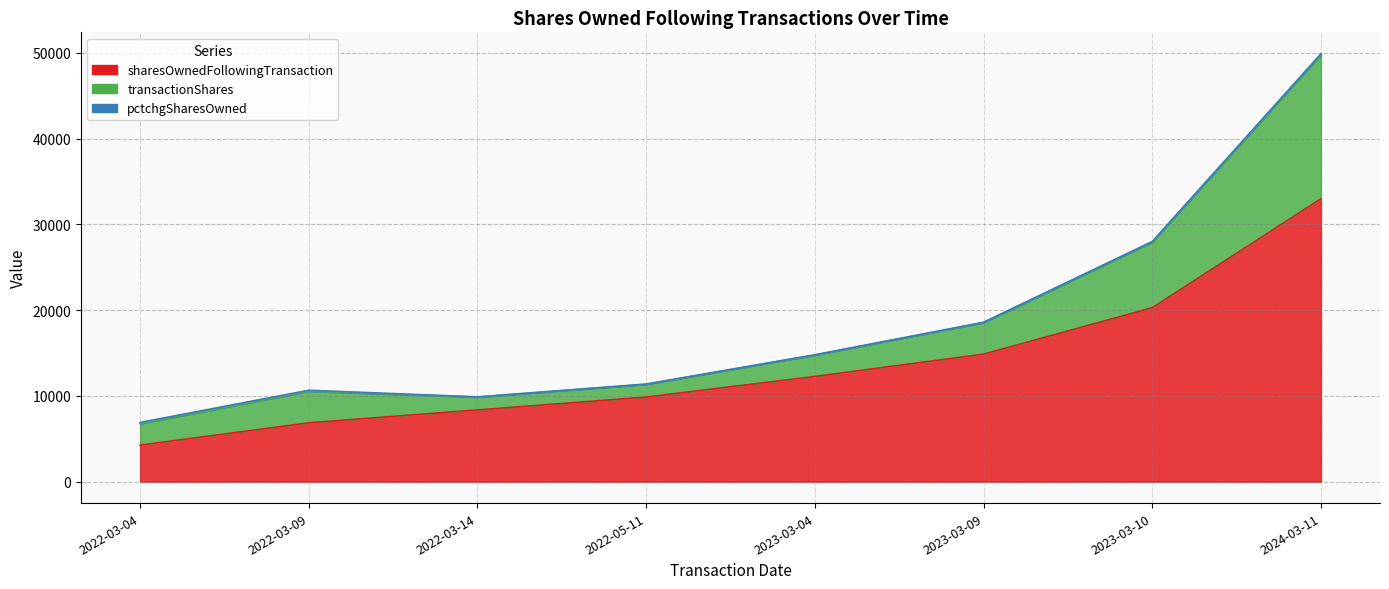

Which series has the largest range (max minus min)?

sharesOwnedFollowingTransaction